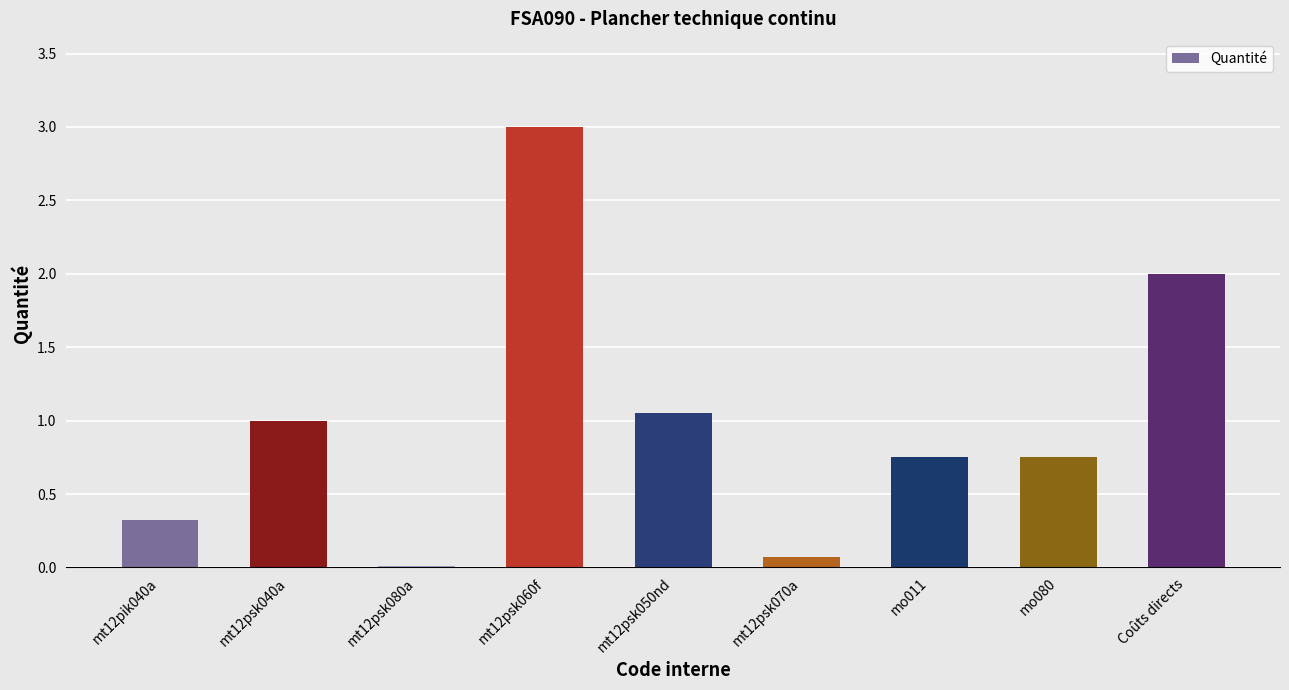

What is the sum of all values?

9.0